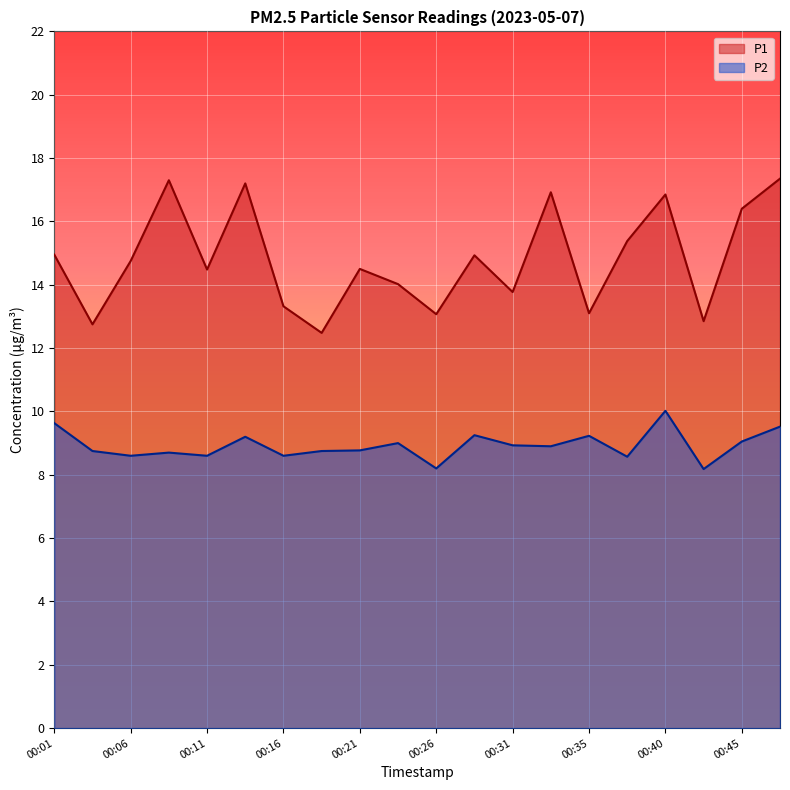

Is it true that P2 equals 16.8 at 00:48?

False